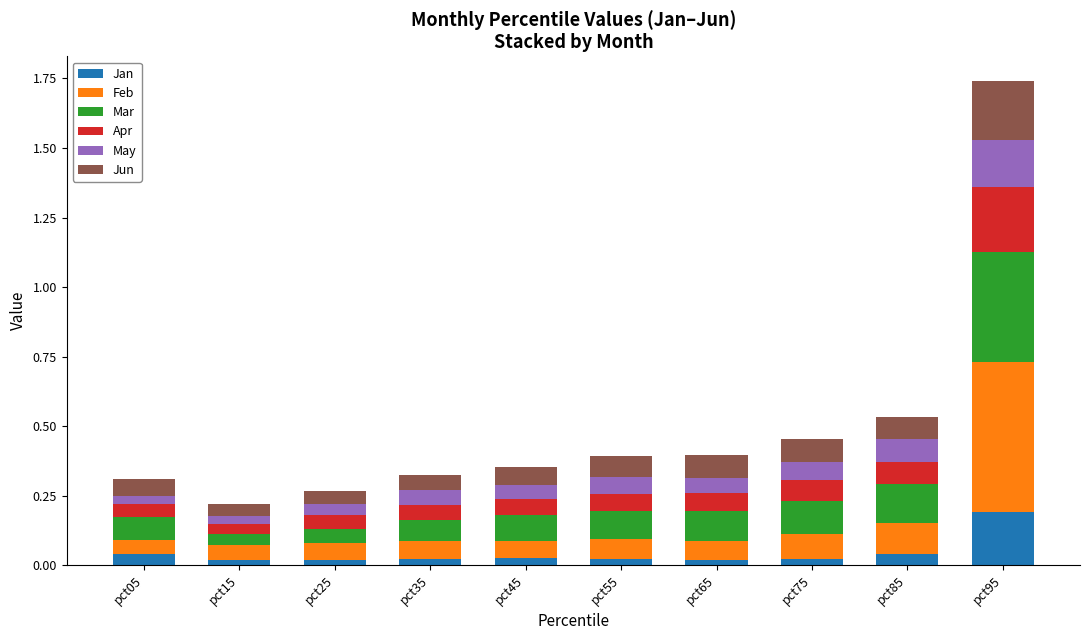

Which category has the highest value in the Jan series?

pct95